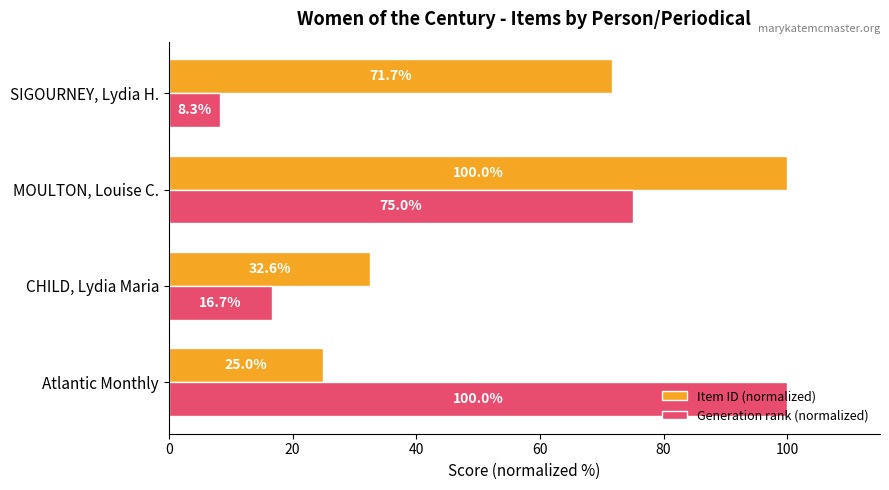

What is the difference between the Item ID (normalized) values at CHILD, Lydia Maria and MOULTON, Louise C.?

67.4